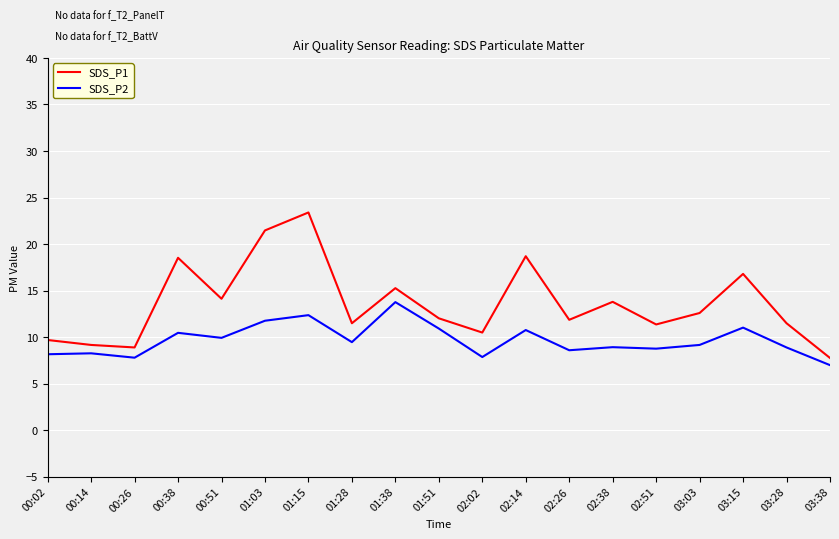

What are all the series names shown in the legend?

SDS_P1, SDS_P2